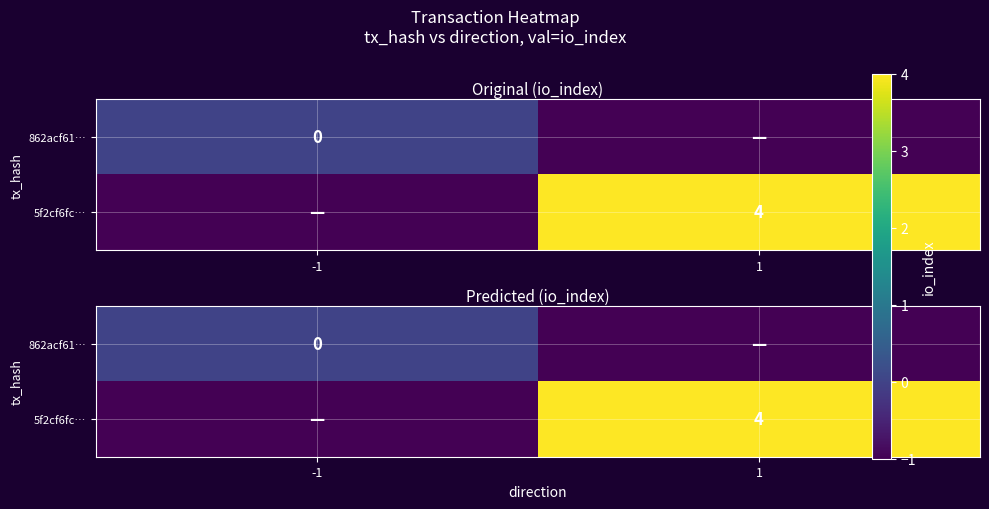

List the series in order of their peak value, lowest first.

862acf61…, 5f2cf6fc…